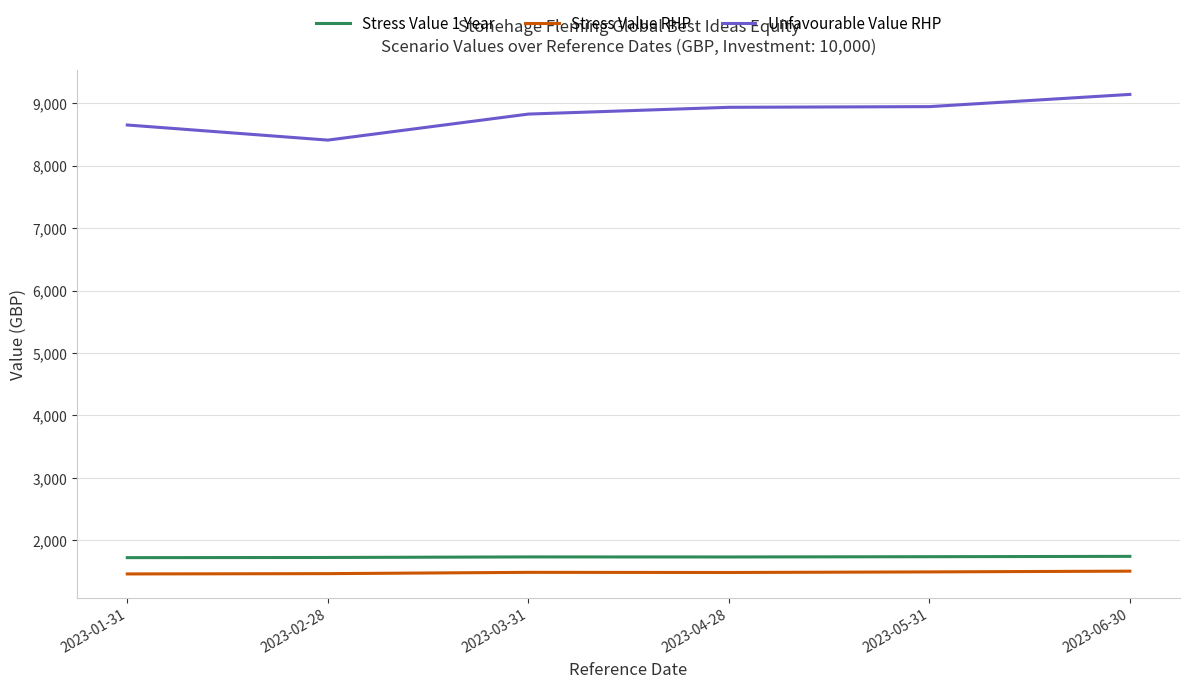

What is the difference between the highest and lowest values at 2023-02-28?

6945.5